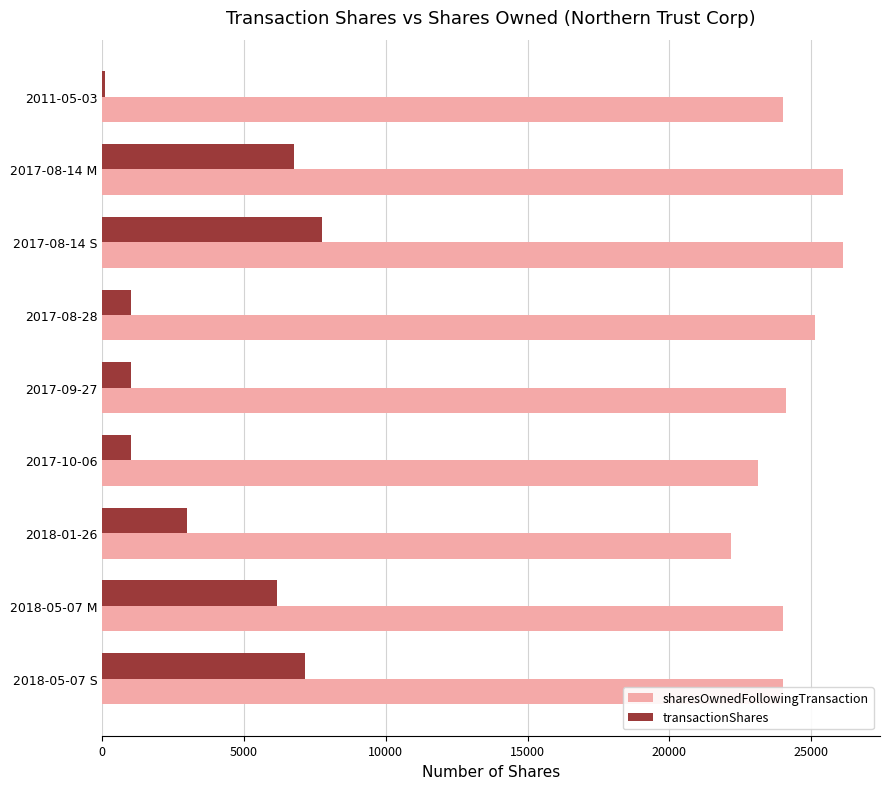

At which category is the sum across all series the highest?

2017-08-14 S